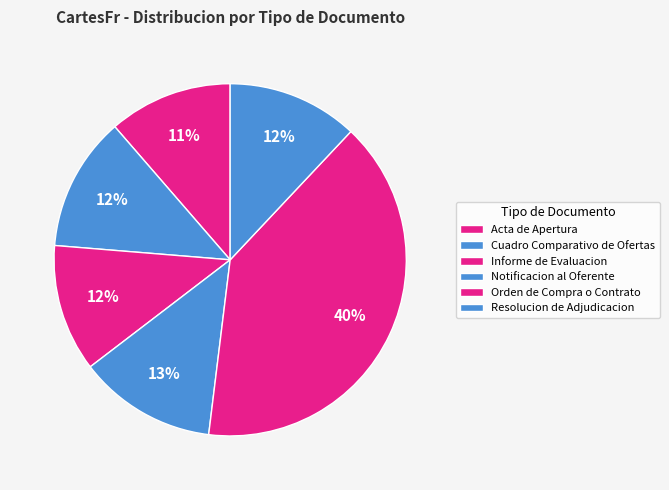

To the nearest percent, what is the combined percentage of Orden de Compra o Contrato and Cuadro Comparativo de Ofertas?

52%